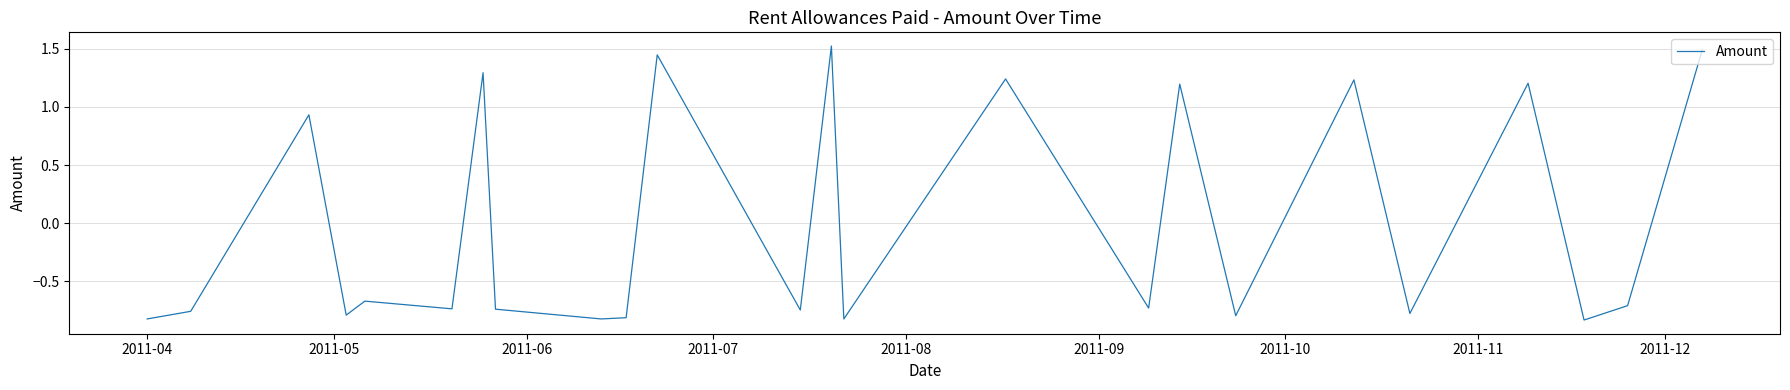

What is the greatest value displayed?

1.5